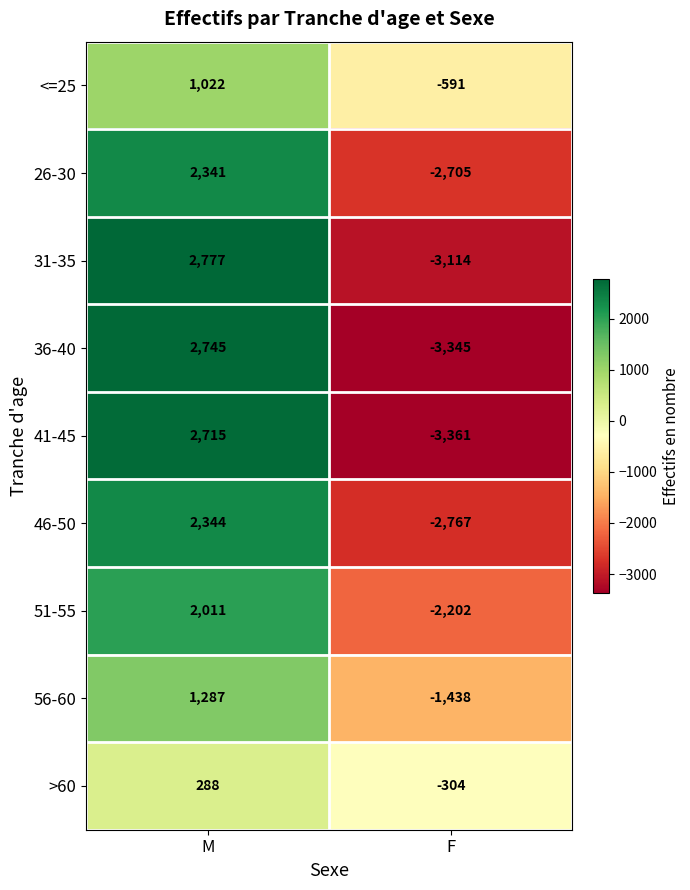

Which series has the largest total across all categories?

<=25